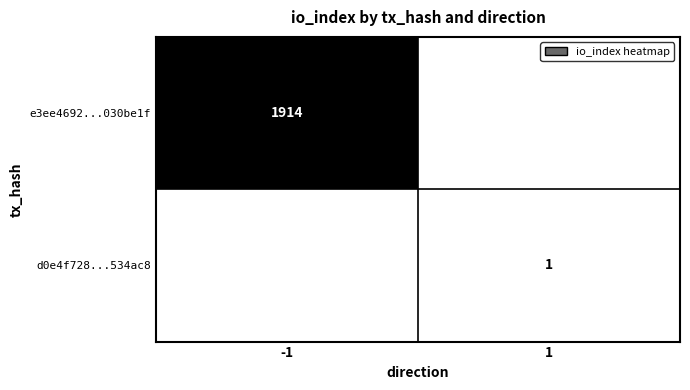

Is it true that e3ee4692...030be1f equals 1914 at -1?

True